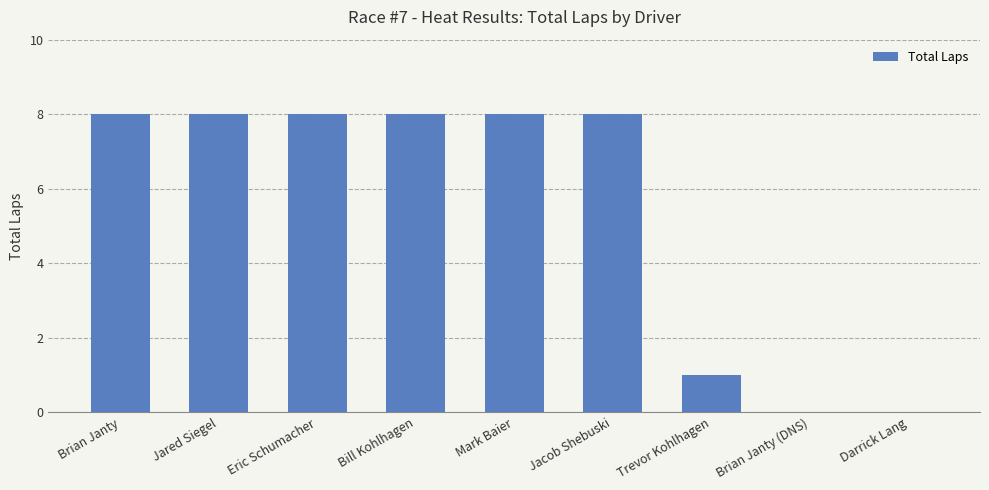

Reading left to right, transcribe all the data shown in this chart.

8	8	8	8	8	8	1	0	0